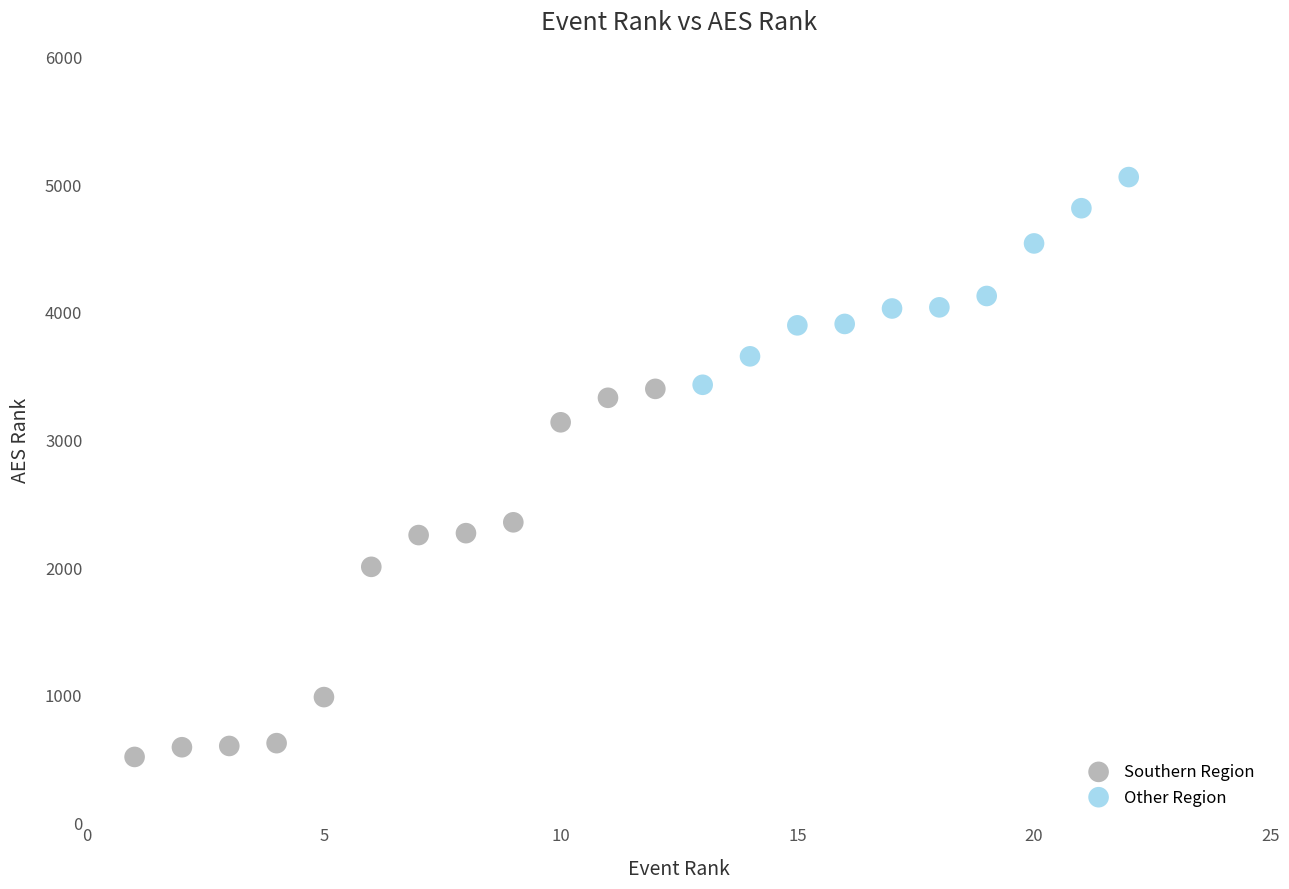

Which series has the widest spread of Y values?

Southern Region